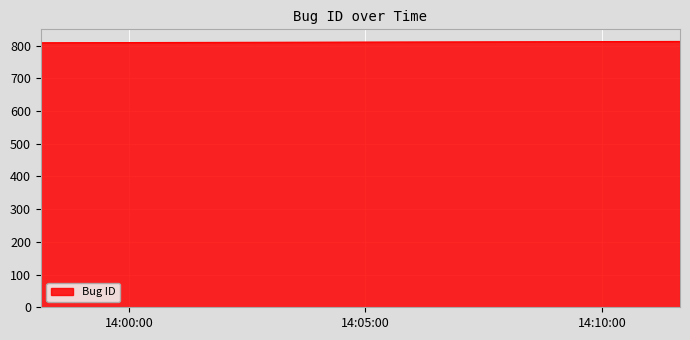

What is the sum of all values?

4049